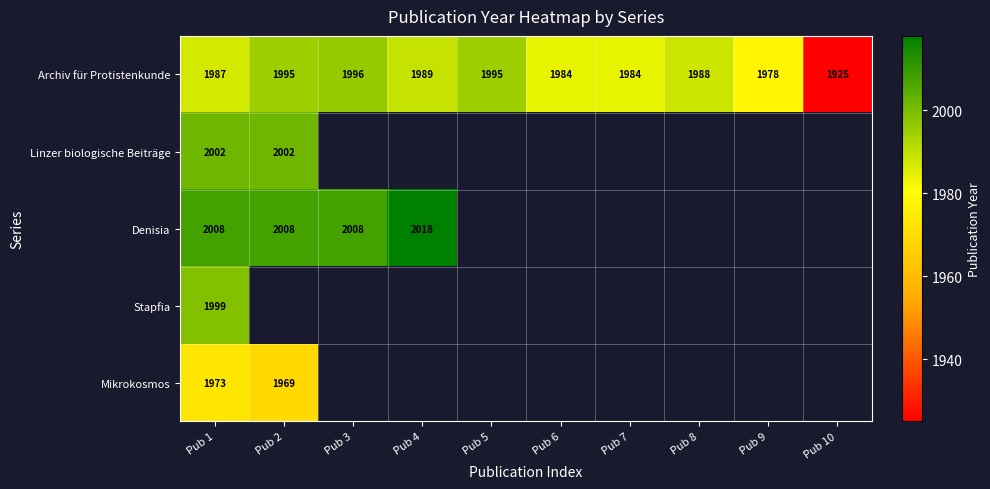

What is the difference between the maximum and second lowest values in the Archiv für Protistenkunde series?

18